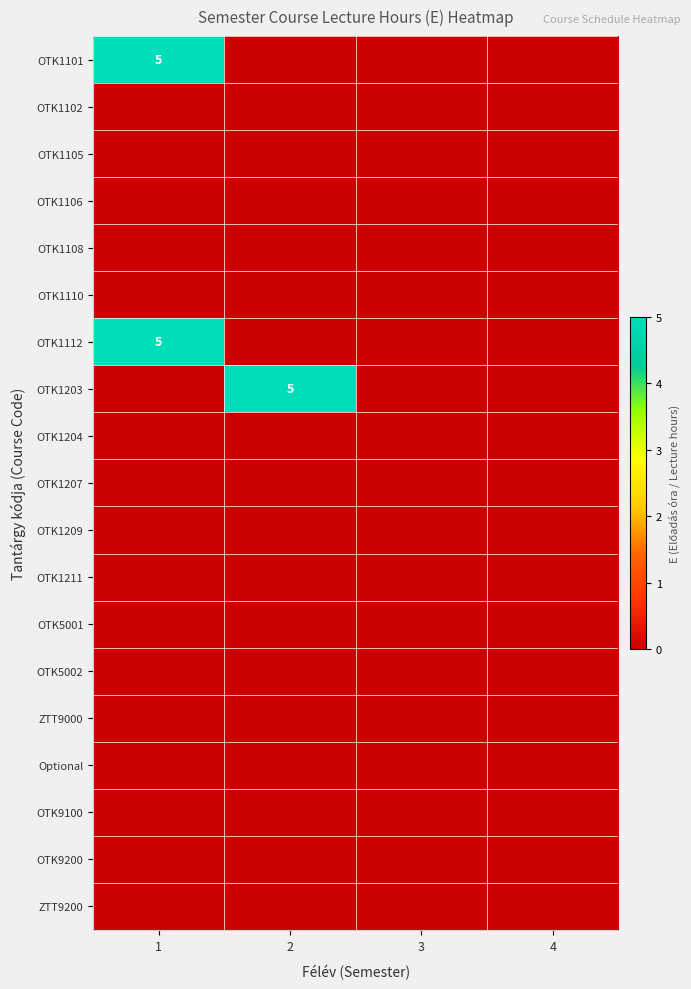

At 1, list the series in order from smallest to largest.

OTK1102, OTK1105, OTK1106, OTK1108, OTK1110, OTK1203, OTK1204, OTK1207, OTK1209, OTK1211, OTK5001, OTK5002, ZTT9000, Optional, OTK9100, OTK9200, ZTT9200, OTK1101, OTK1112